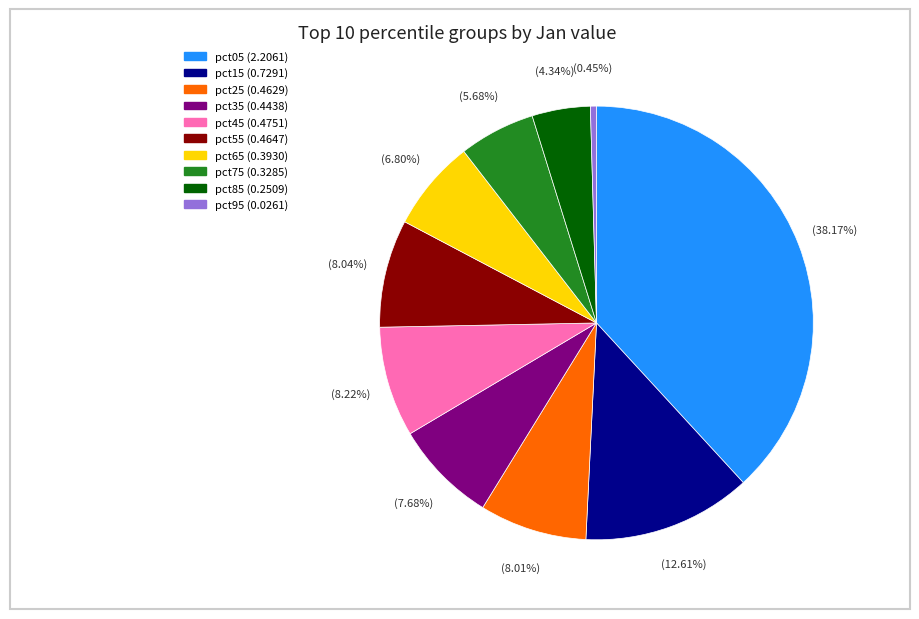

Is it true that pct25 is 8% of the pie?

True